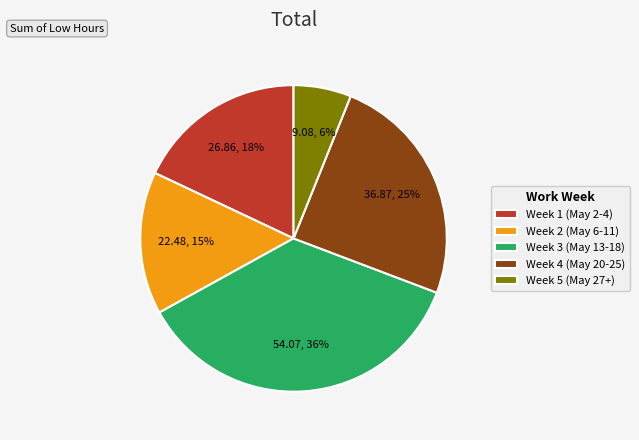

Count the number of slices in the pie.

5